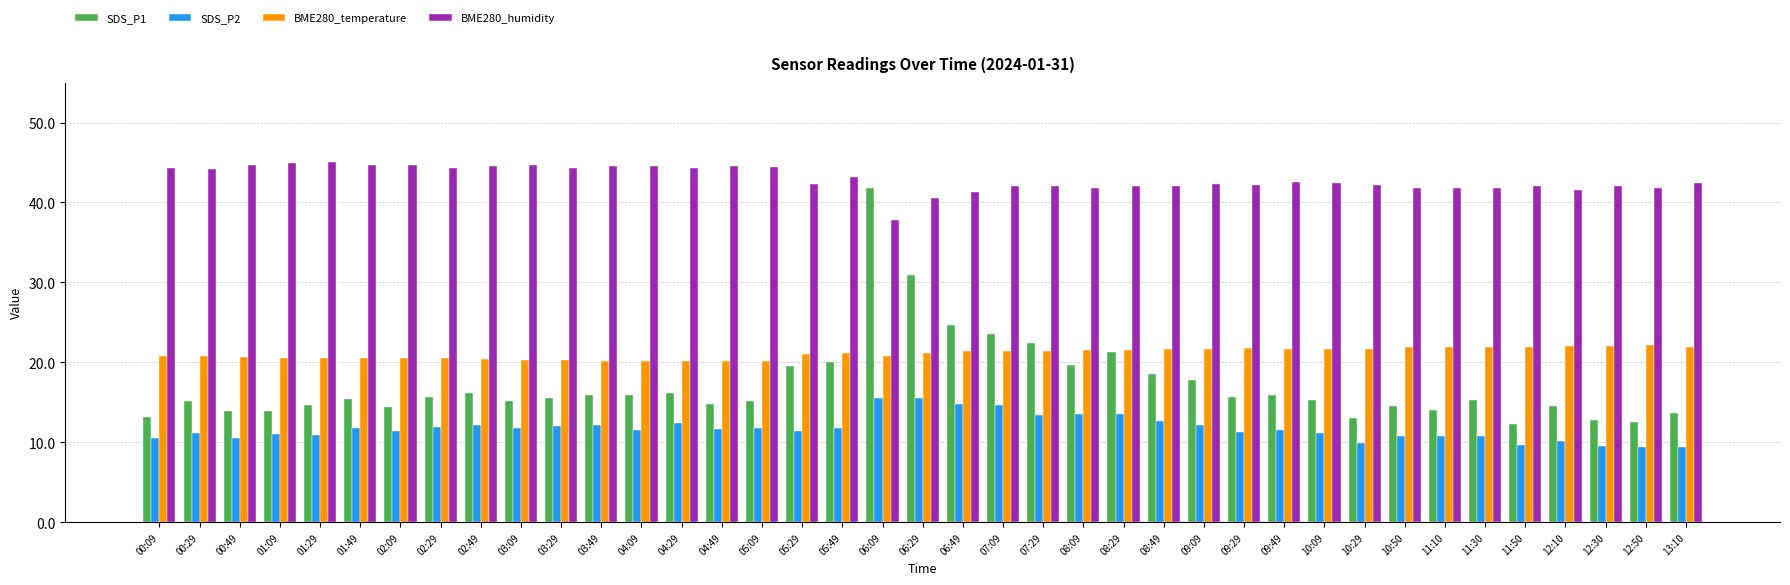

How many bars are there in total?

156